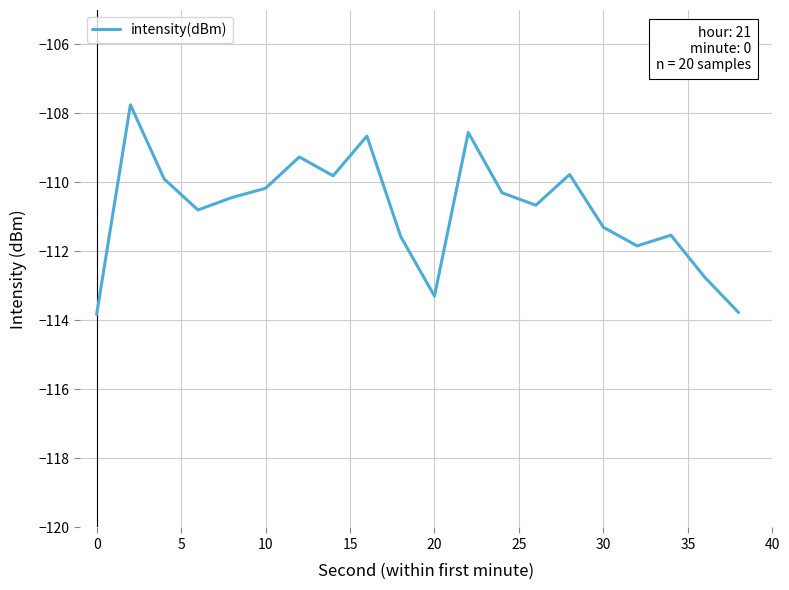

What is the difference between the maximum and minimum values?

6.1